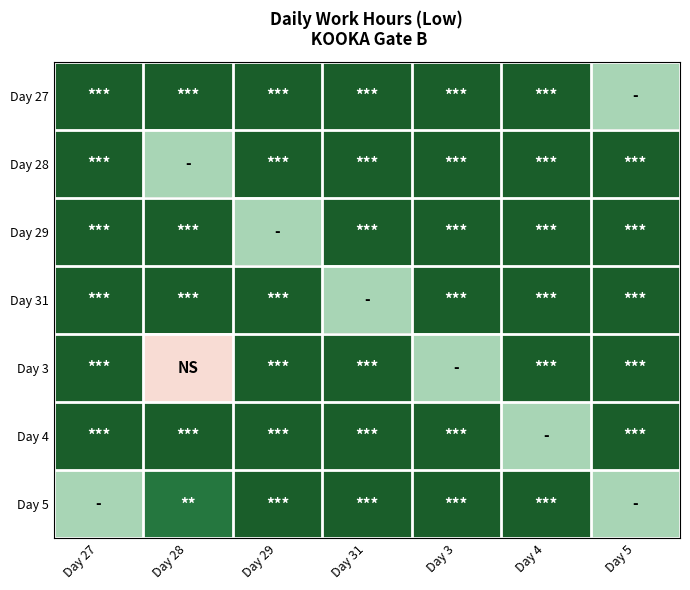

How many series are shown in this chart?

7